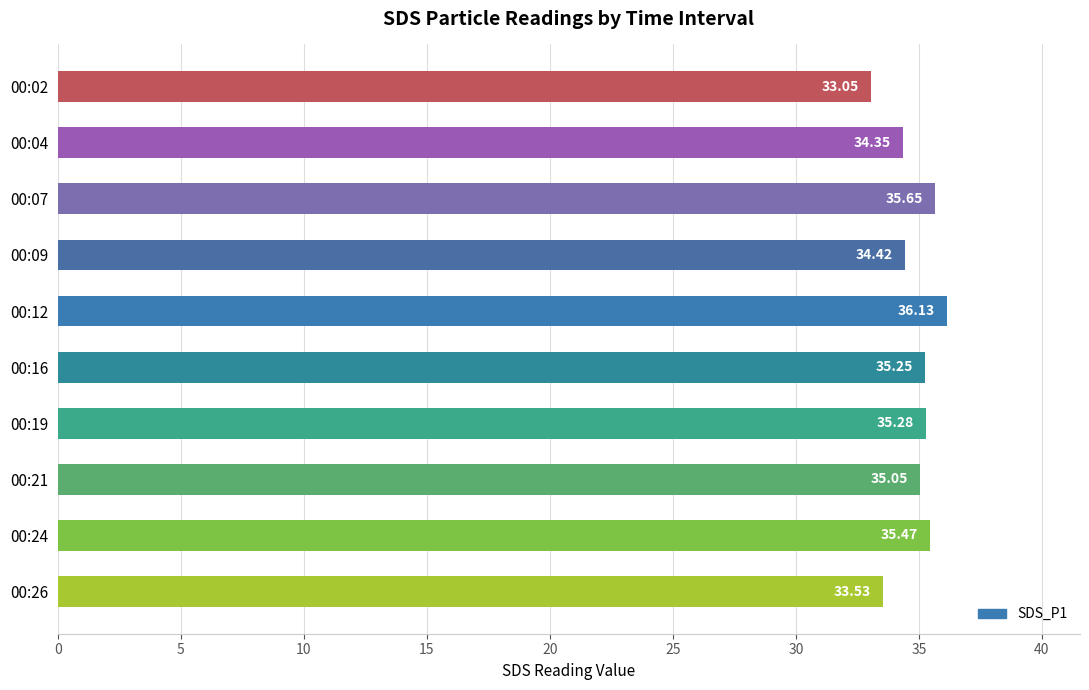

What is the change in value from 00:02 to 00:19?

+2.2